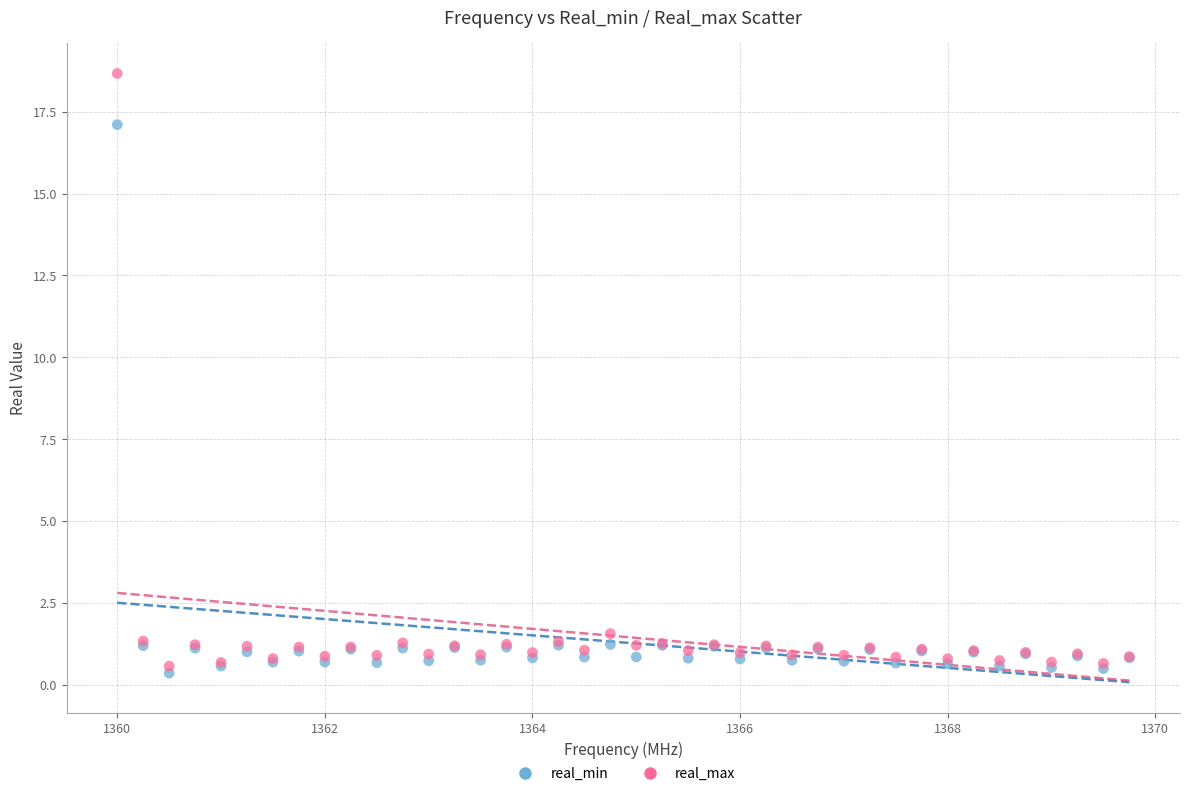

What is the X range (max minus min) for the scatter plot?

9.8